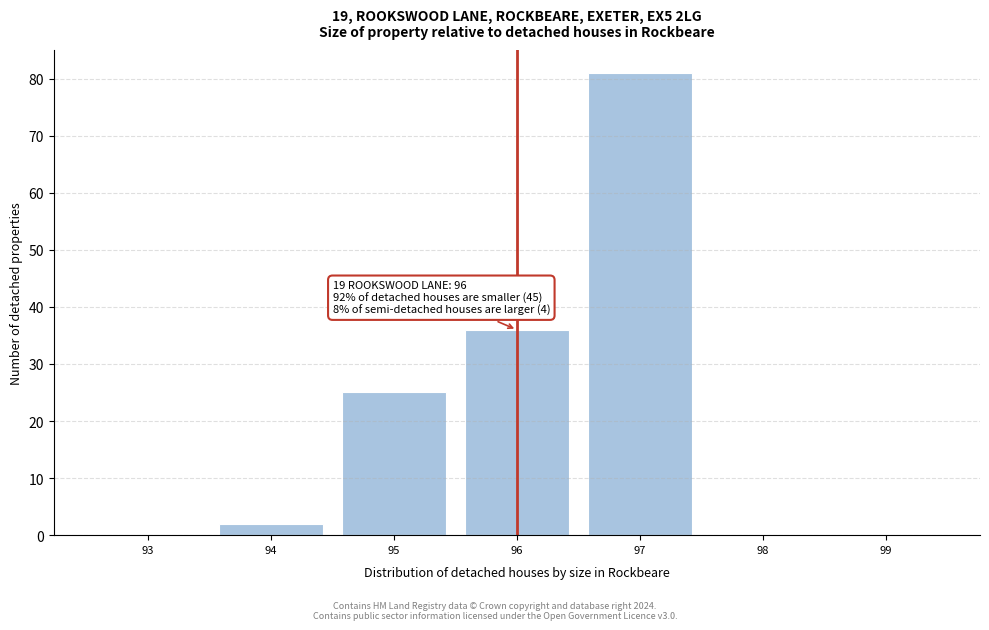

What is the sum of all values?

144